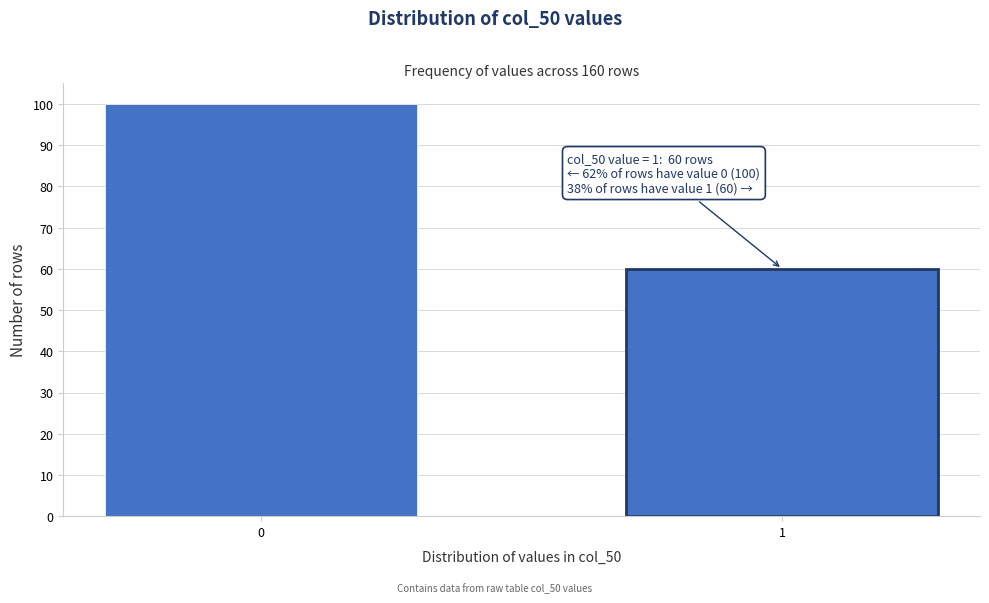

Reading left to right, transcribe all the data shown in this chart.

100	60